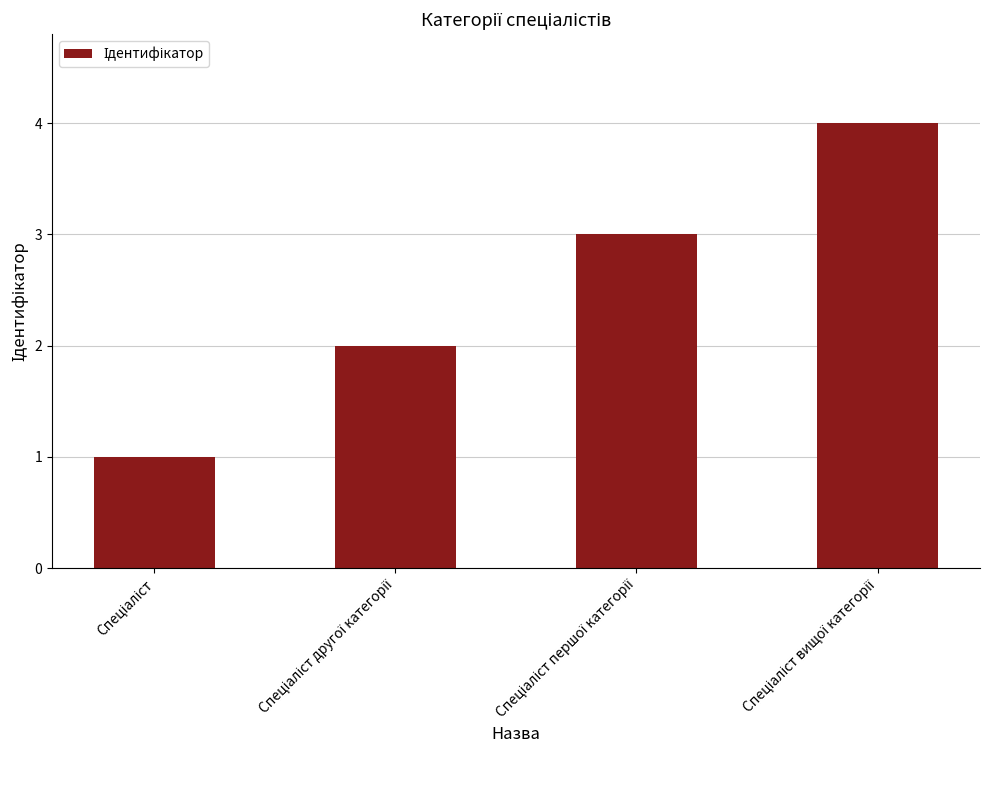

How many bars are there in total?

4